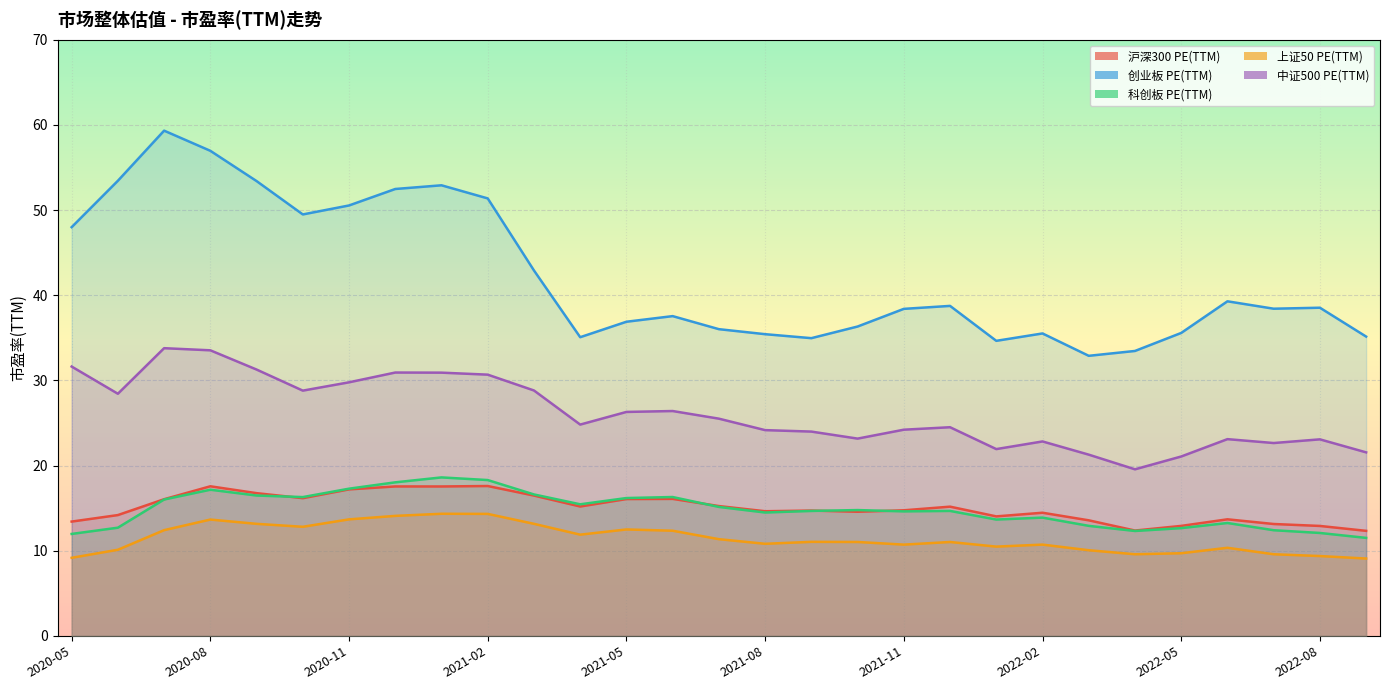

At how many categories does at least one series exceed 45?

10